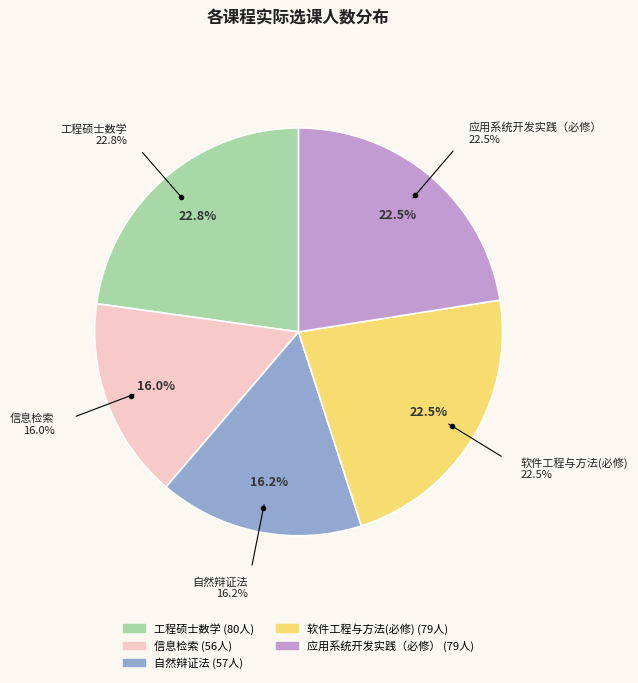

Rank the categories by value from lowest to highest.

信息检索, 自然辩证法, 软件工程与方法(必修), 应用系统开发实践（必修）, 工程硕士数学